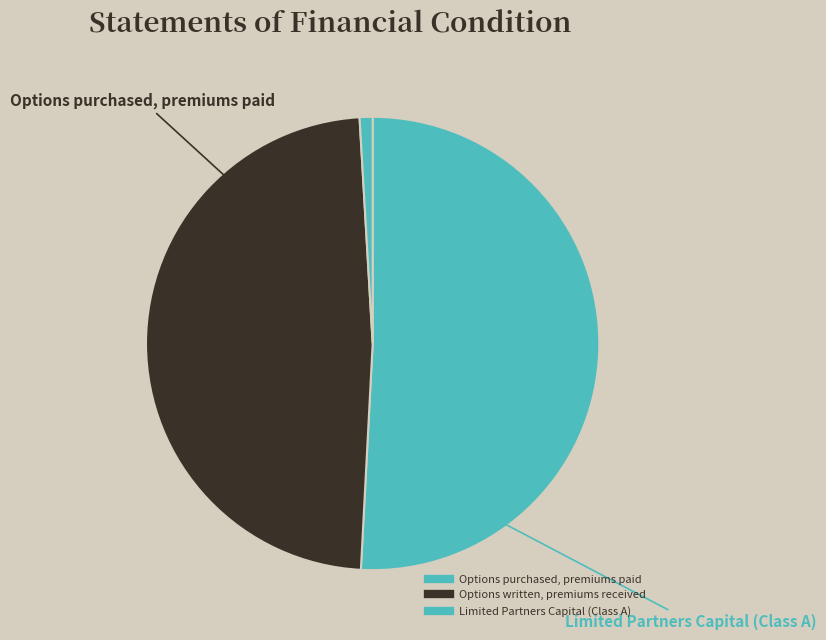

What is the largest slice in the pie chart?

Options purchased, premiums paid